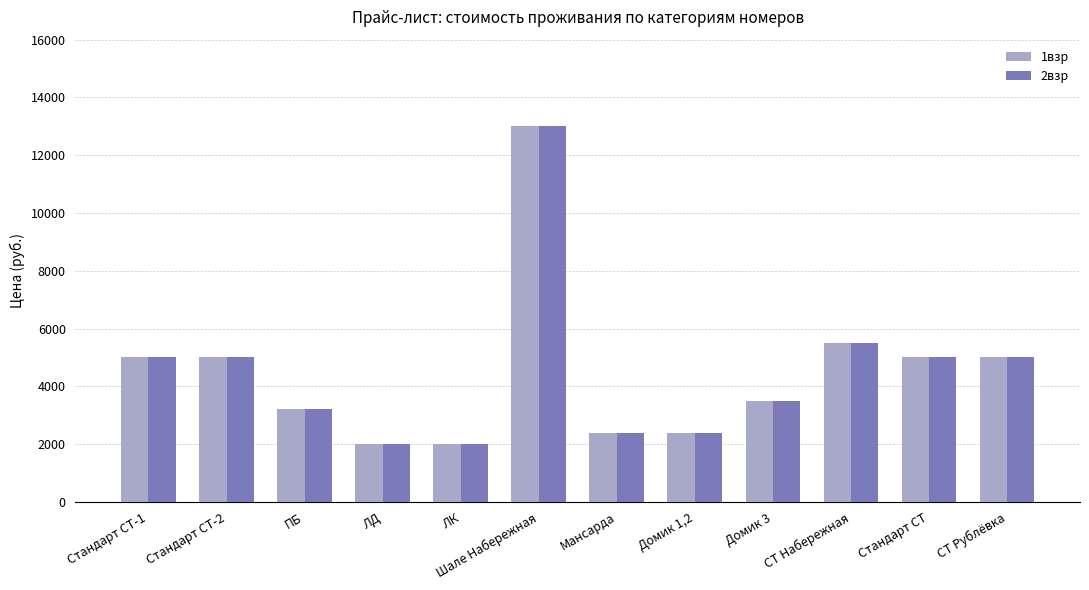

Reading left to right, extract all data points from this chart.

1взр: Стандарт СТ-1=5000	Стандарт СТ-2=5000	ПБ=3200	ЛД=2000	ЛК=2000	Шале Набережная=13000	Мансарда=2400	Домик 1,2=2400	Домик 3=3500	СТ Набережная=5500	Стандарт СТ=5000	СТ Рублёвка=5000
2взр: Стандарт СТ-1=5000	Стандарт СТ-2=5000	ПБ=3200	ЛД=2000	ЛК=2000	Шале Набережная=13000	Мансарда=2400	Домик 1,2=2400	Домик 3=3500	СТ Набережная=5500	Стандарт СТ=5000	СТ Рублёвка=5000